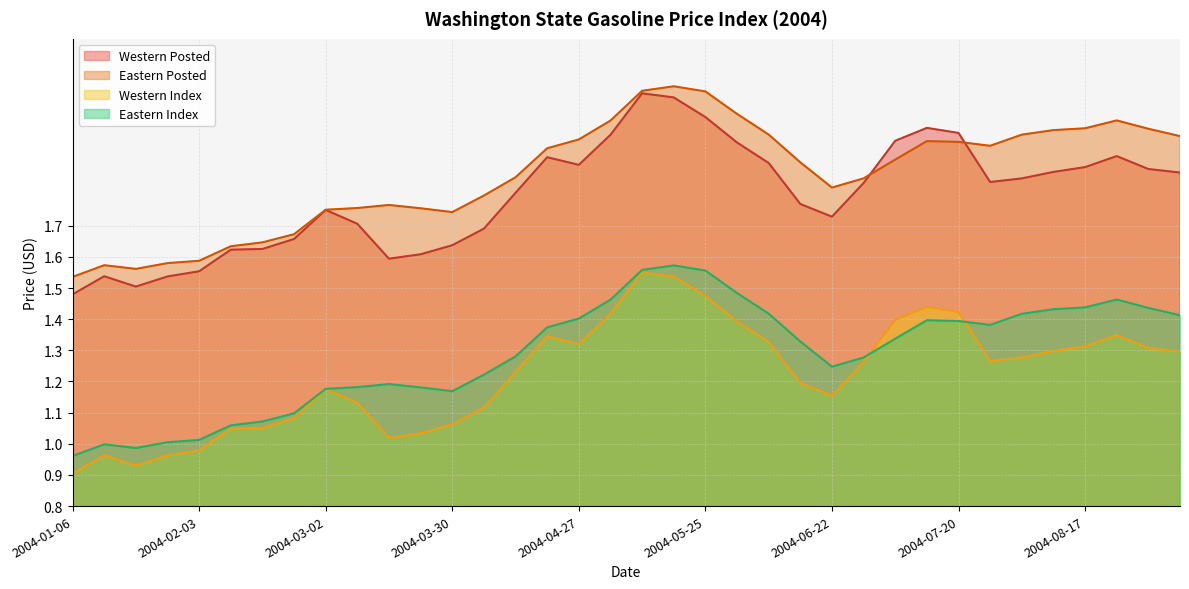

Does the chart display data point markers on the line(s)?

No